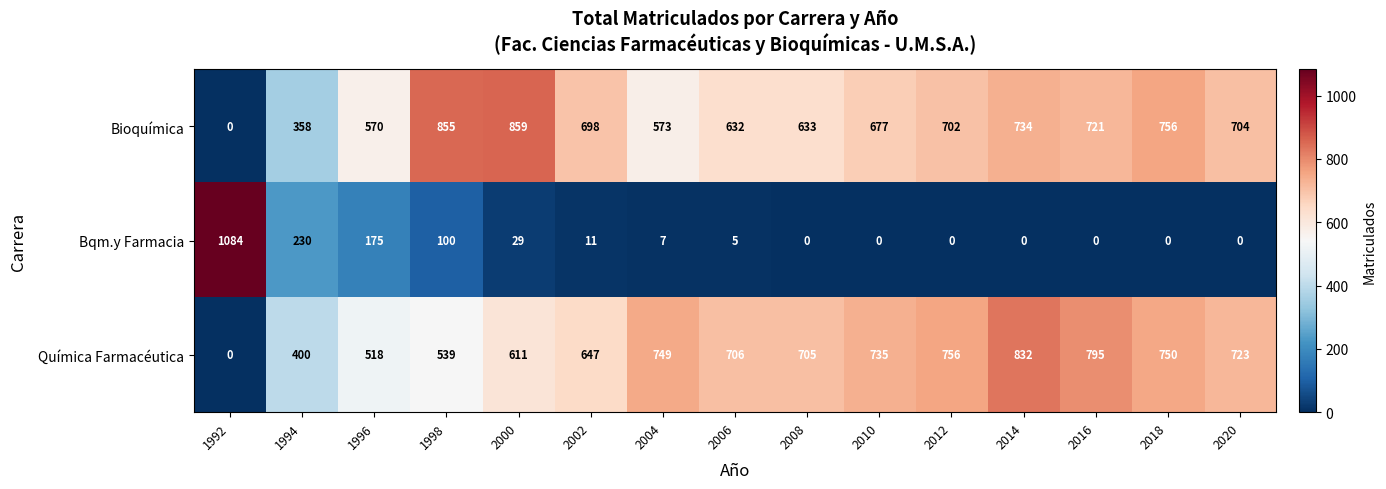

What is the difference between the highest and lowest values at 2006?

701